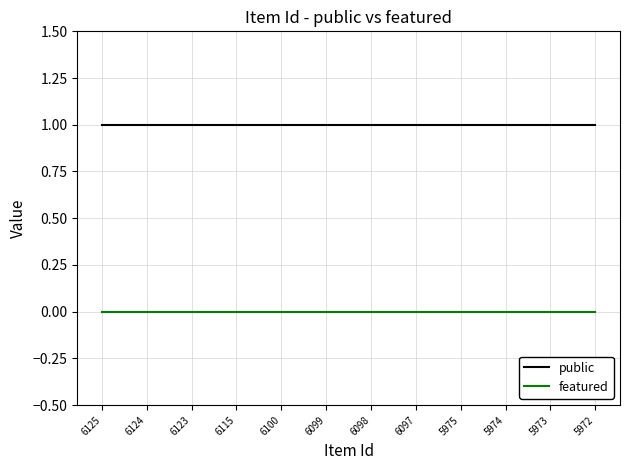

Rank the series by their maximum value, from lowest to highest.

featured, public